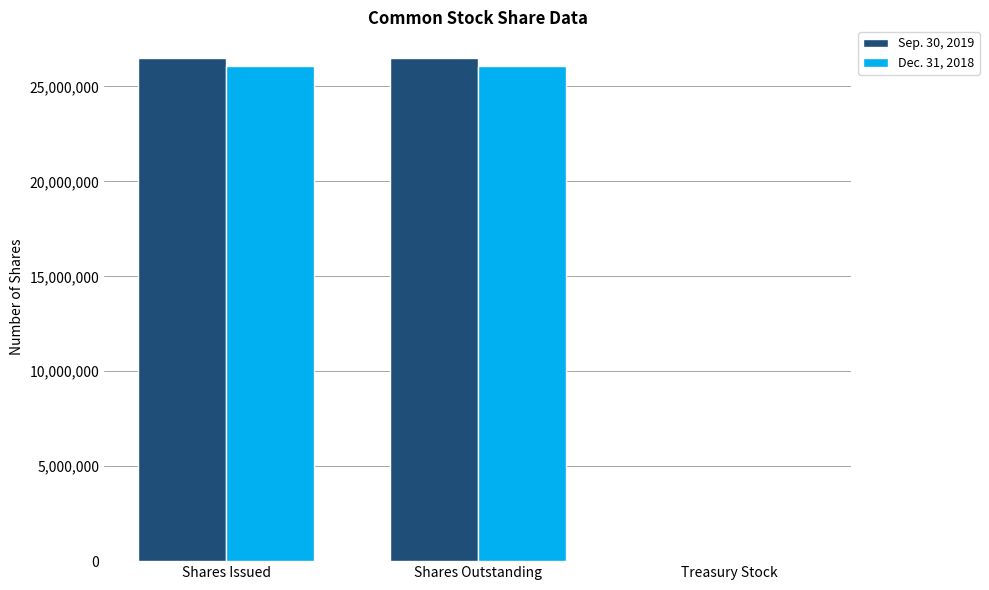

Count the number of categories in the chart.

3